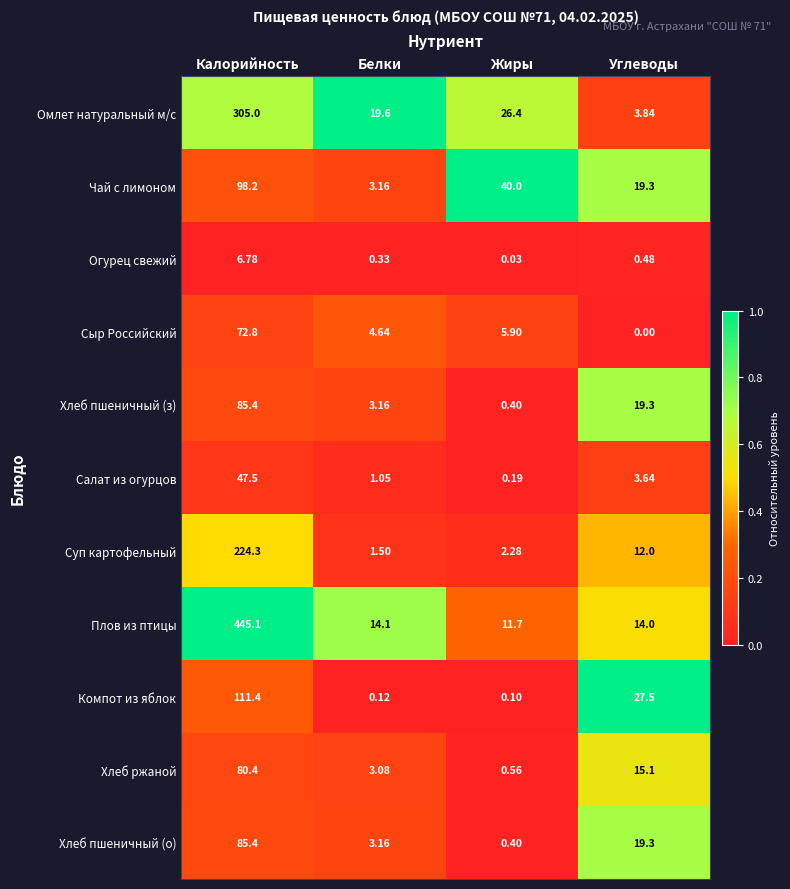

Between Калорийность and Белки, which series saw the biggest shift?

Плов из птицы